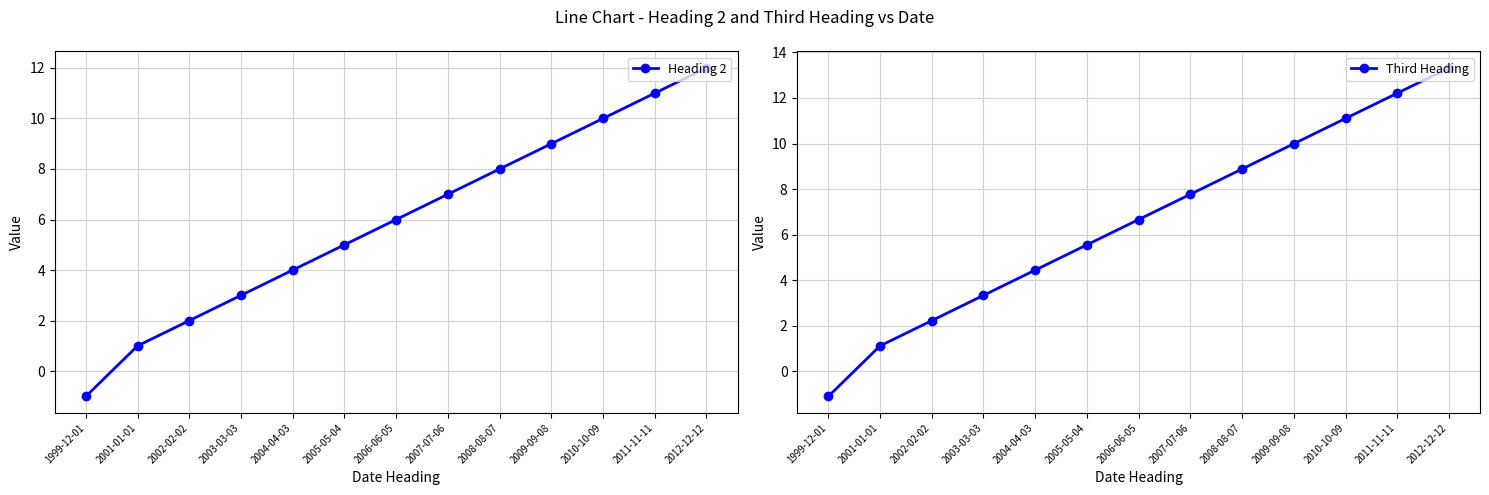

What is the label of the 3rd point from the left?

2002-02-02